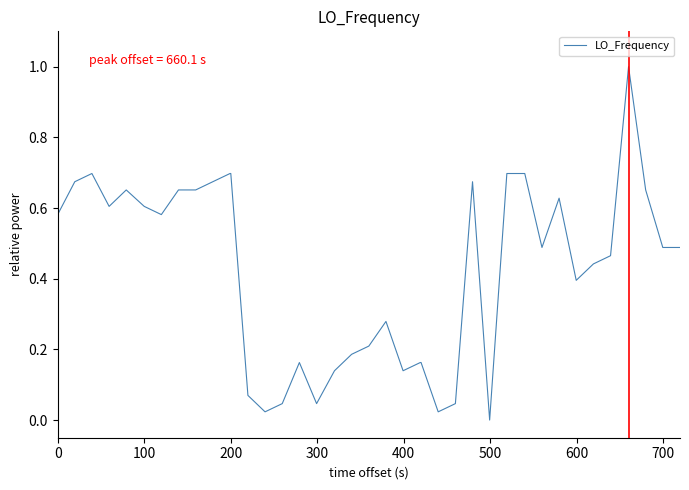

What is the maximum value shown in the chart?

1.0